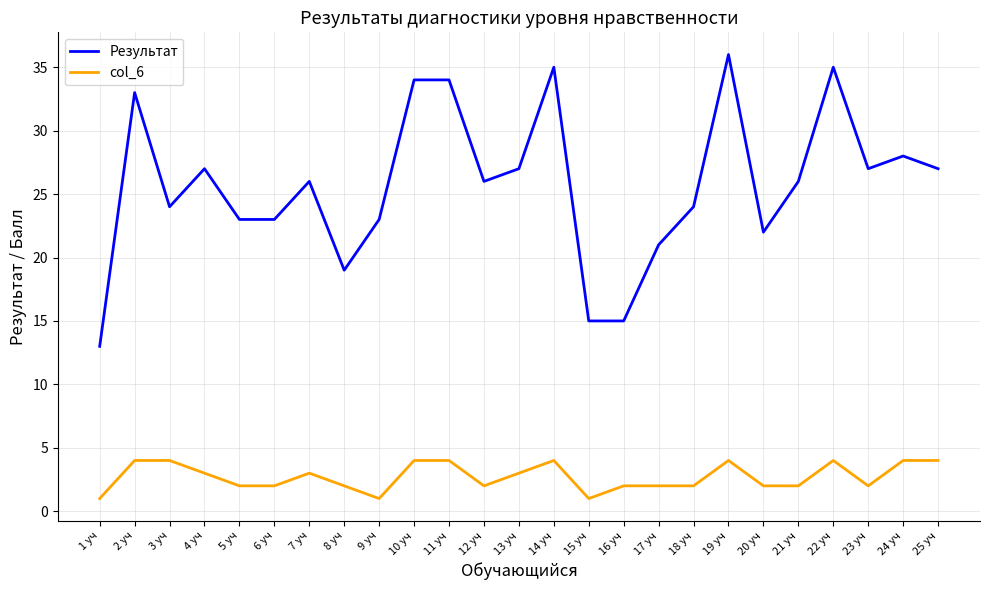

Which series has the widest spread of values?

Результат